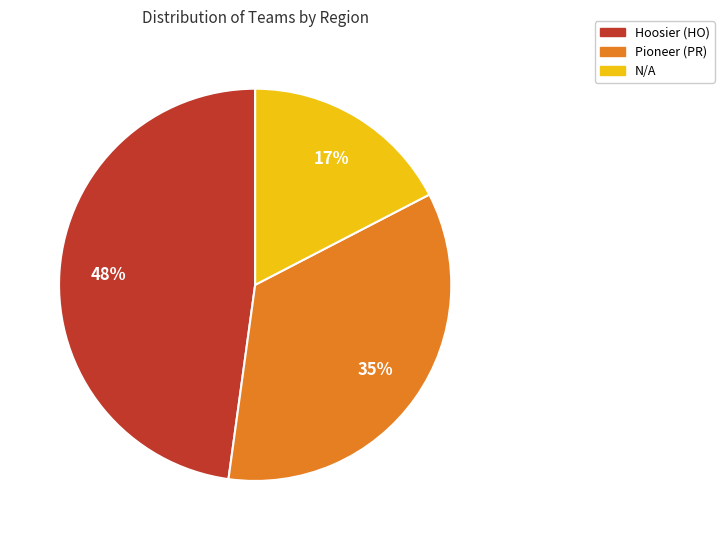

To the nearest percent, what is the average slice percentage?

33%